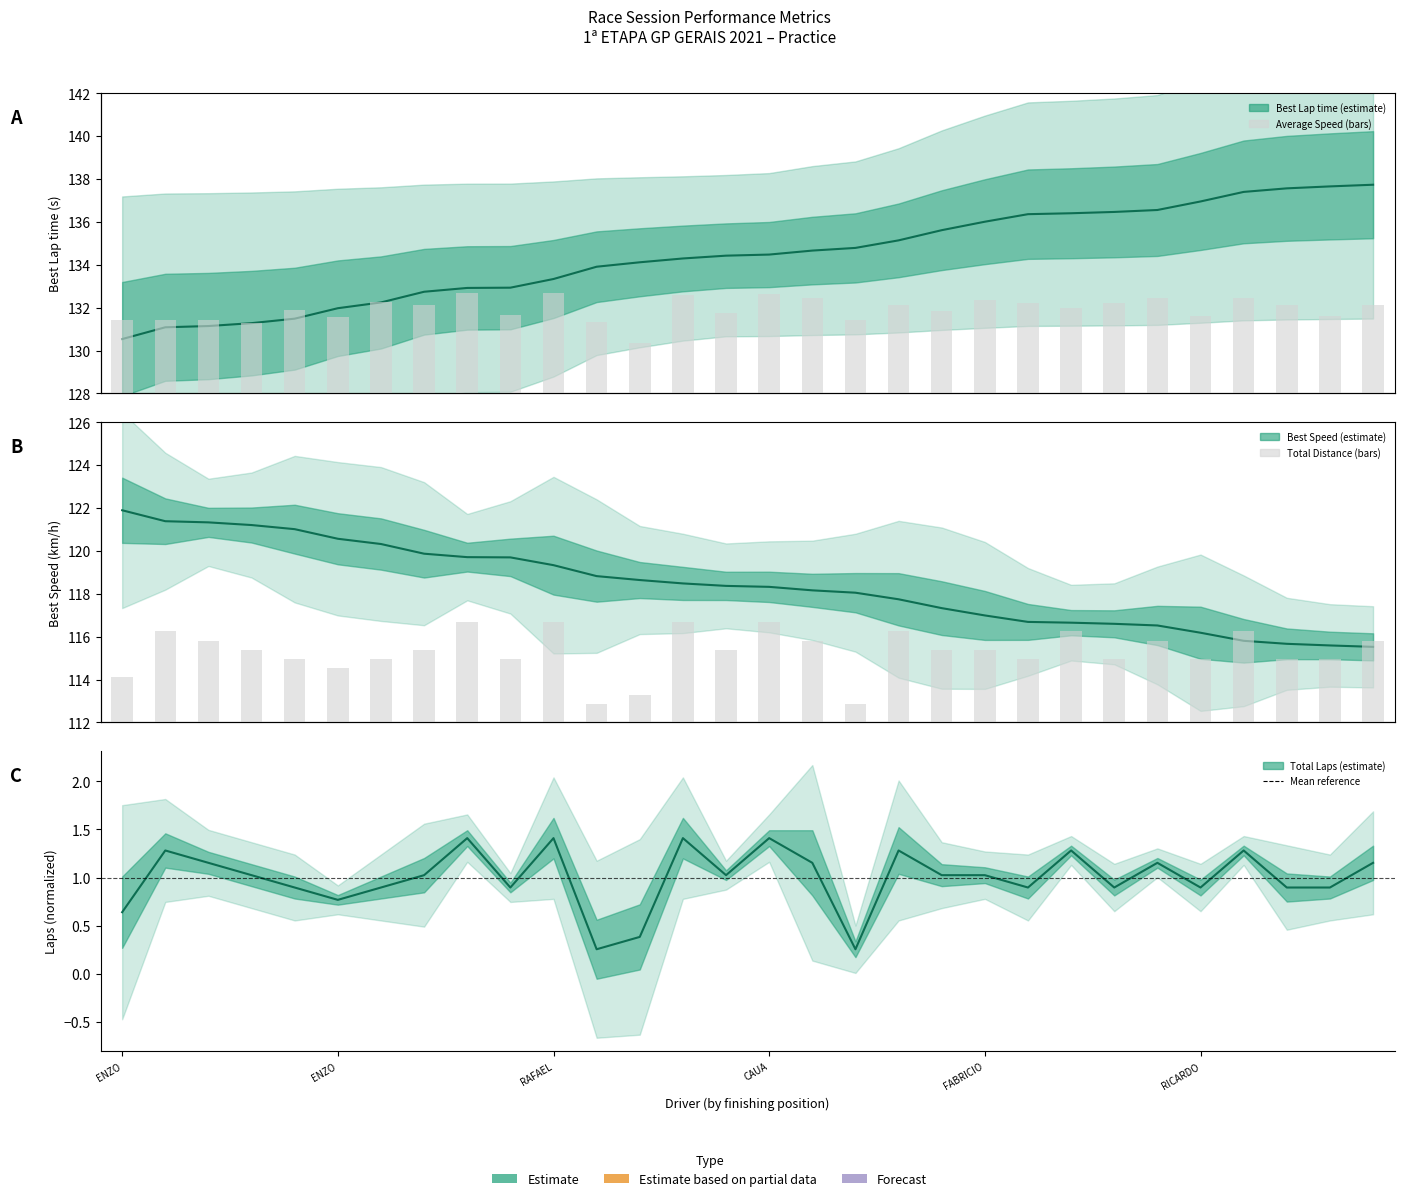

What is the label of the 9th bar from the right?

21